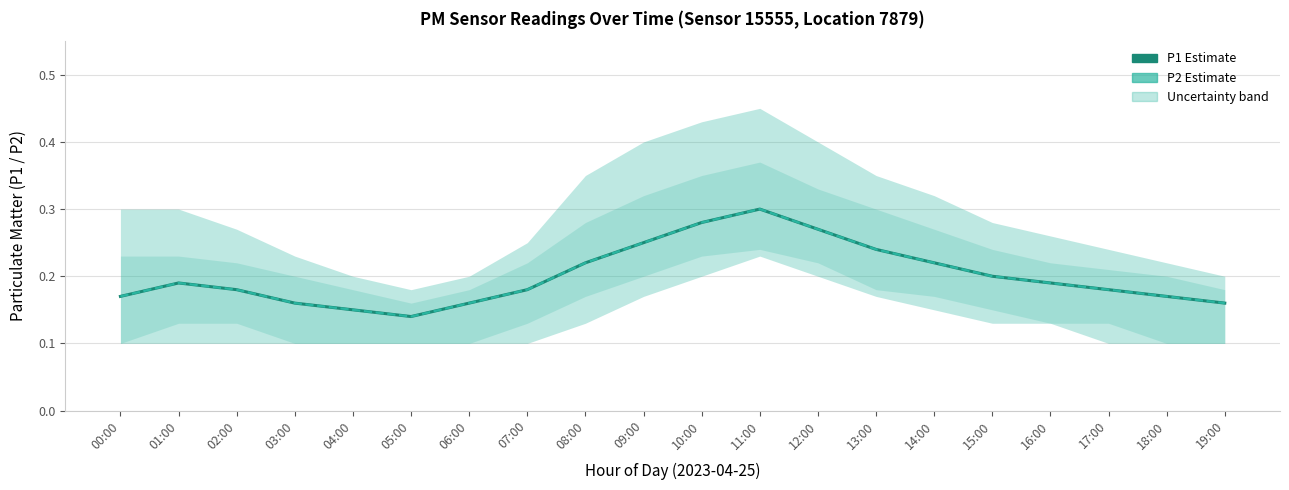

The P1 (estimate) series shows 0.2 at 09:00. True or false?

True